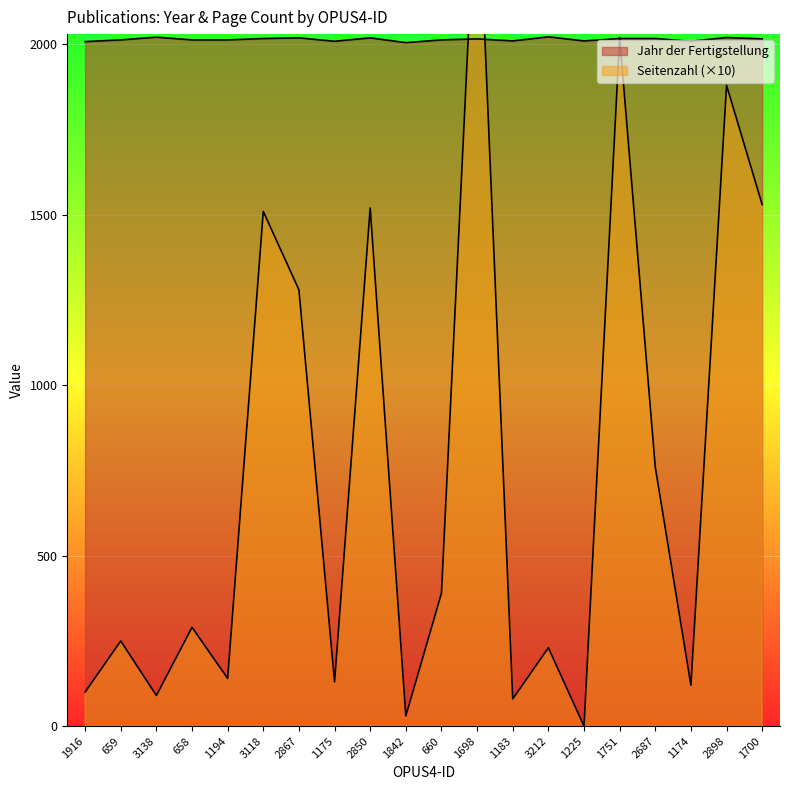

Which series changed the most between 1698 and 1174?

Seitenzahl